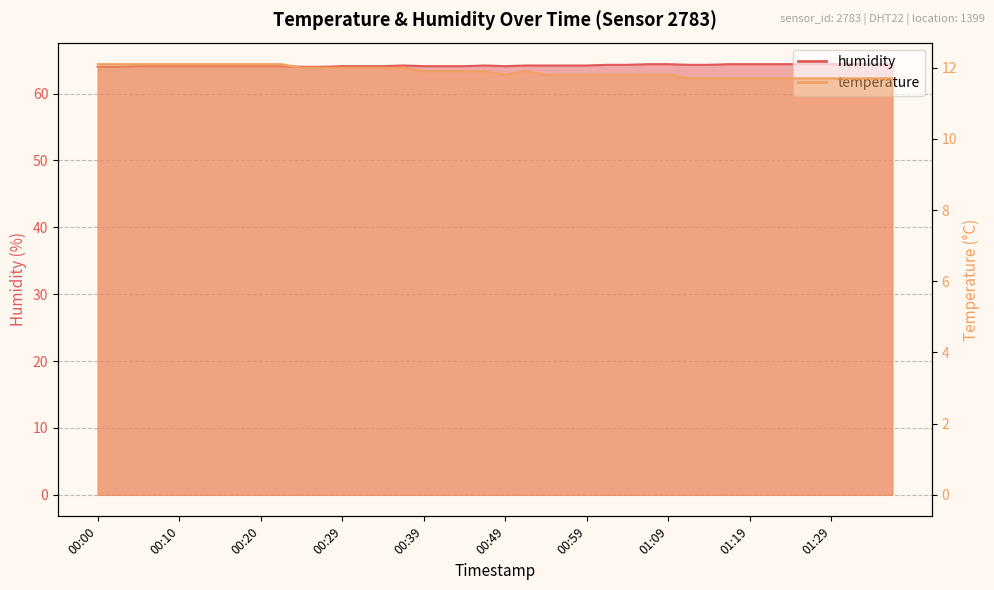

What are all the series names shown in the legend?

temperature, humidity